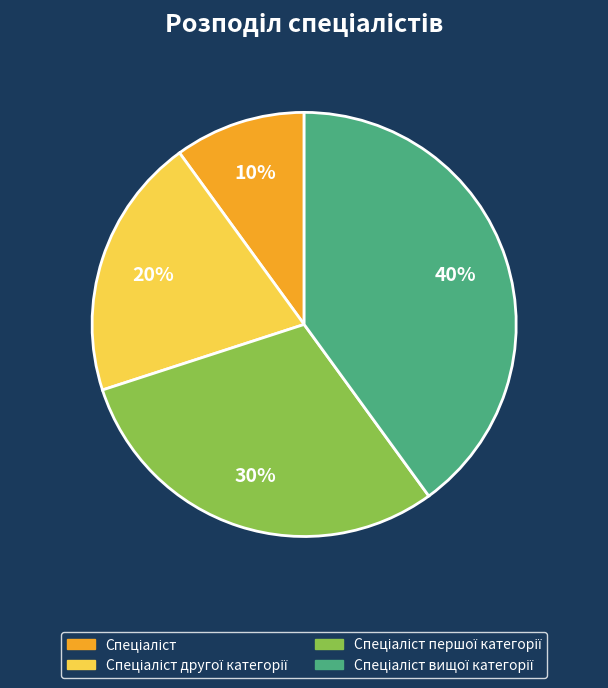

To the nearest percent, what is the average slice percentage?

25%